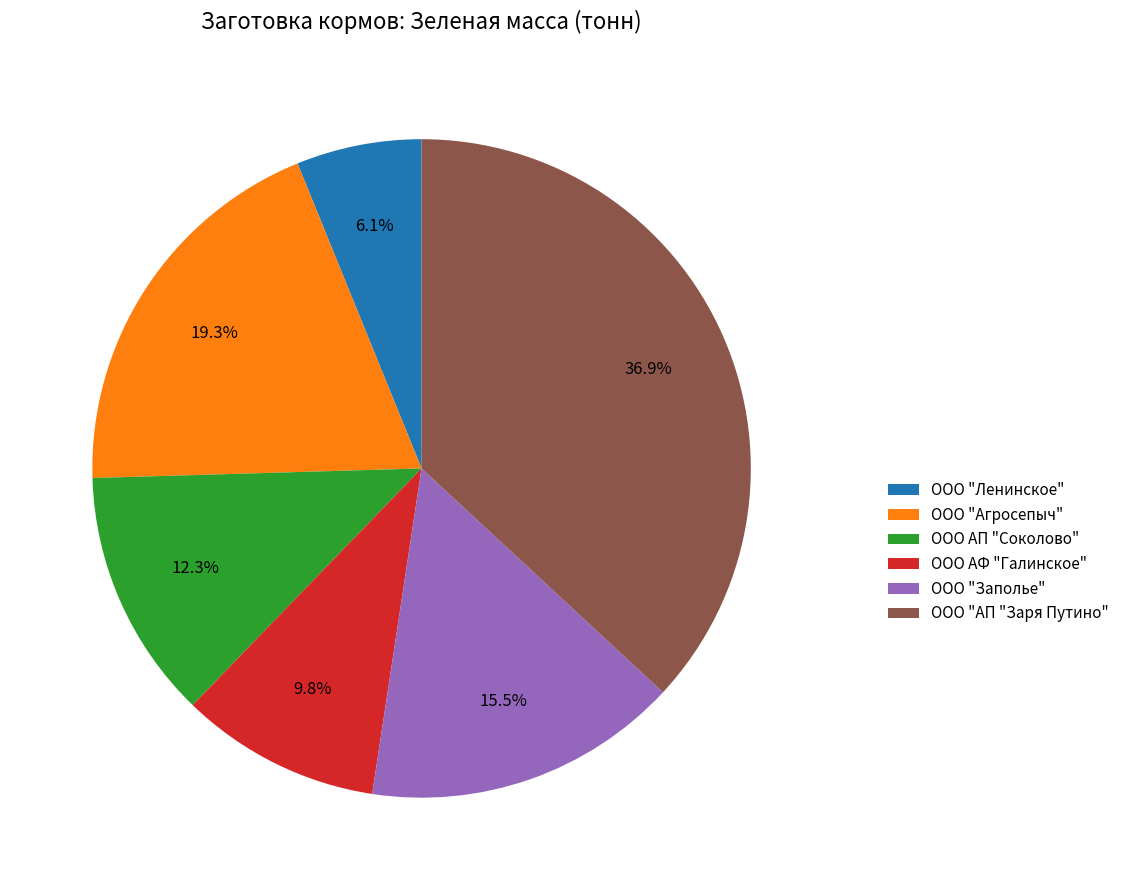

Does ООО АП "Соколово" account for over 50% of the chart?

No